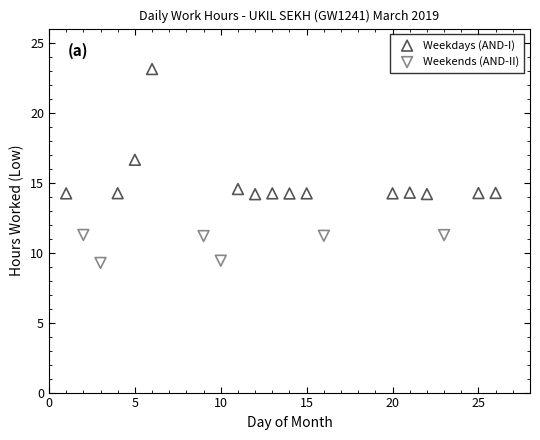

Which series contains the lowest Y value?

Weekends (AND-II)